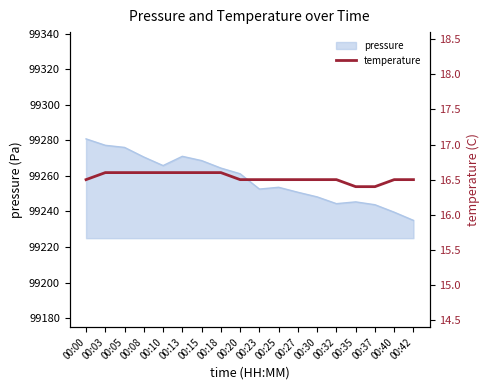

Reading left to right, list all the values displayed in this chart.

16.5	16.6	16.6	16.6	16.6	16.6	16.6	16.6	16.5	16.5	16.5	16.5	16.5	16.5	16.4	16.4	16.5	16.5